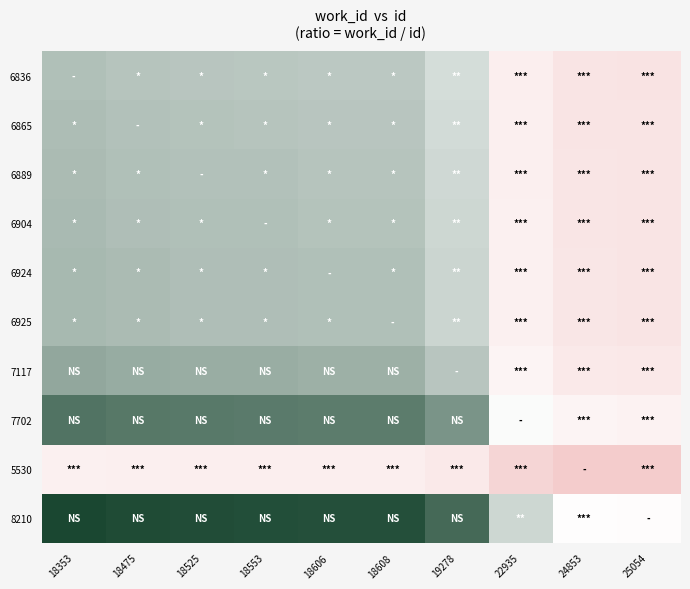

At how many categories does at least one series exceed 0?

10